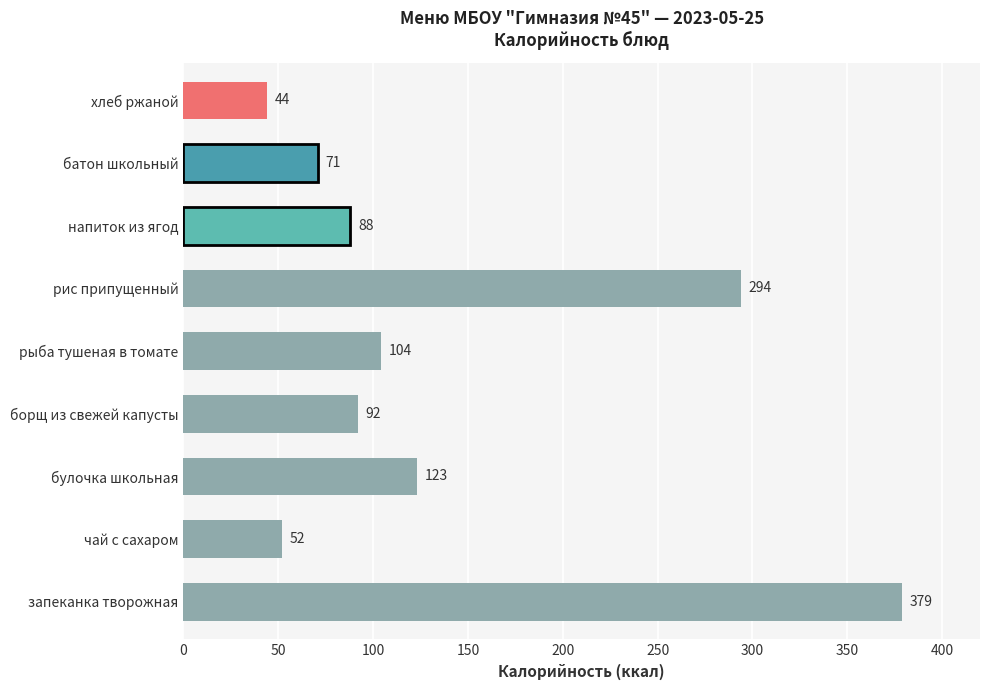

Approximately how many times larger is the value at напиток из ягод compared to хлеб ржаной?

2.0